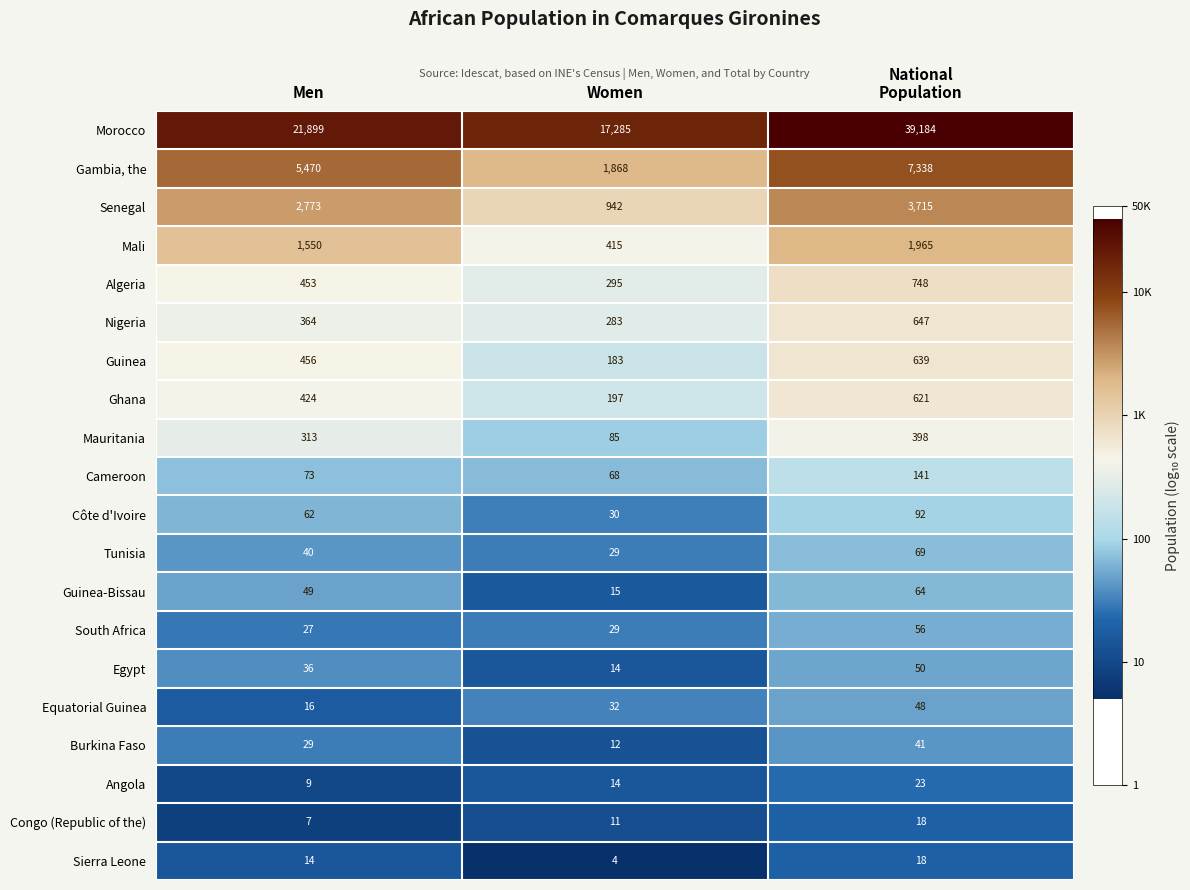

What is the maximum value shown in the chart?

39184